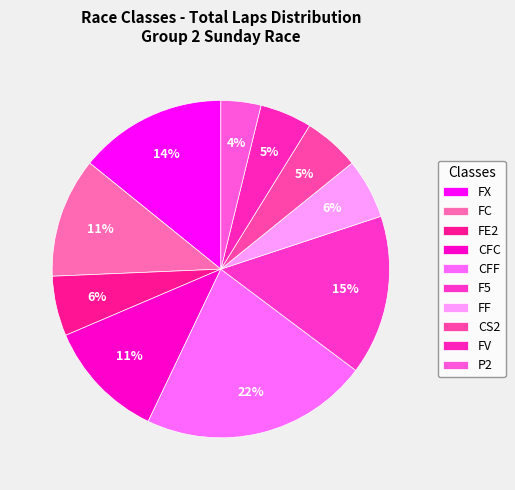

Does CFF represent more than half of the total?

No